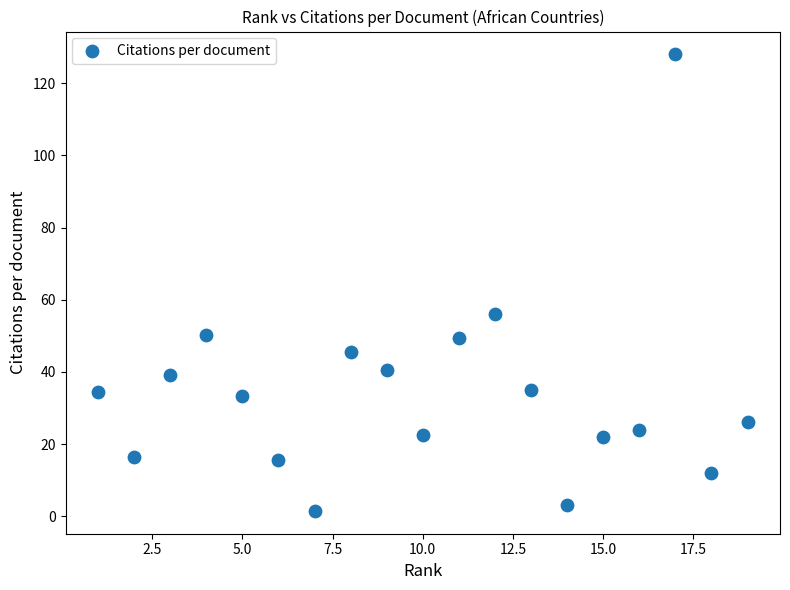

What is the range of X values (max minus min)?

18.0